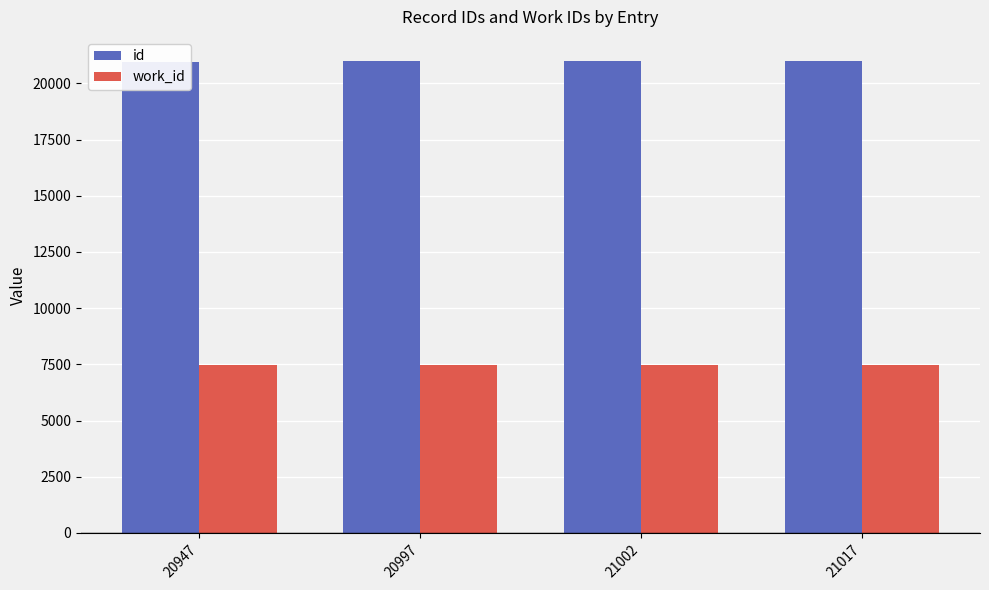

Rank the categories by work_id value from highest to lowest.

20947, 20997, 21002, 21017